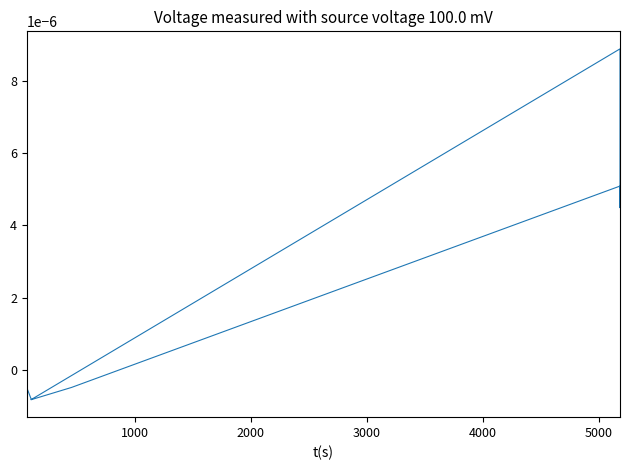

How many values are below 0?

36